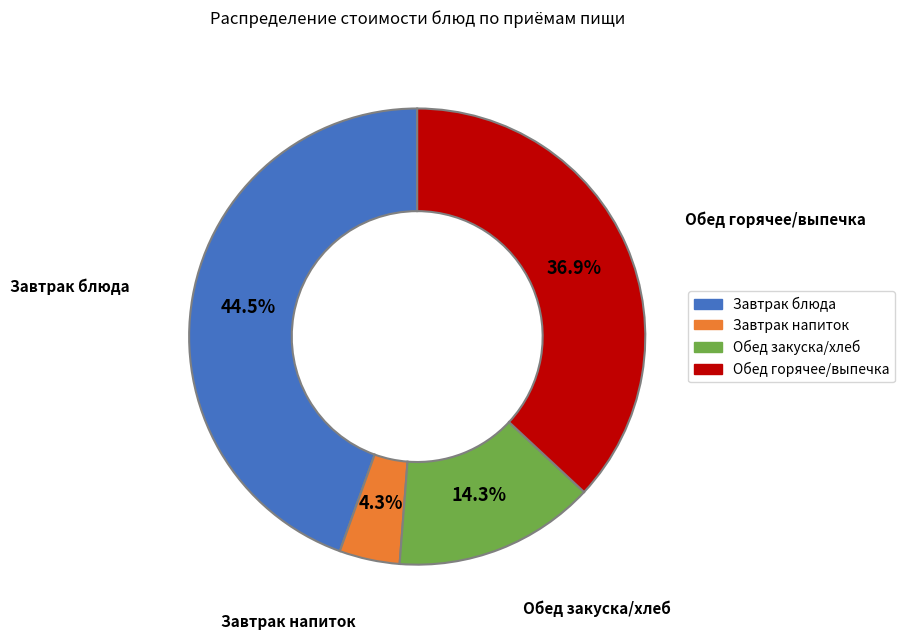

Is there any slice that represents more than half of the pie?

No